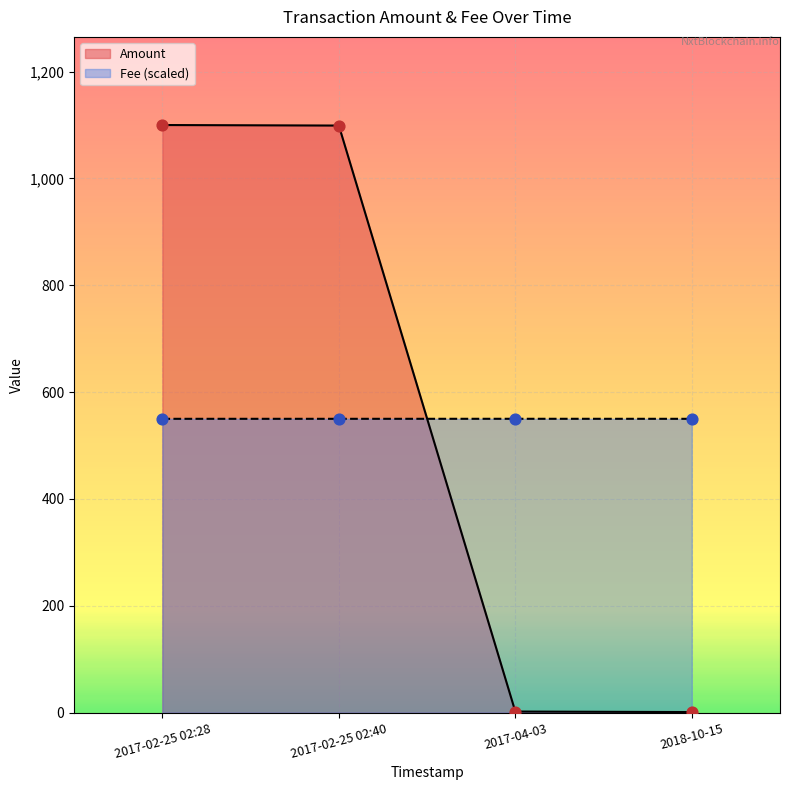

What is the spread (max minus min) of values at 2017-02-25 02:40?

549.0